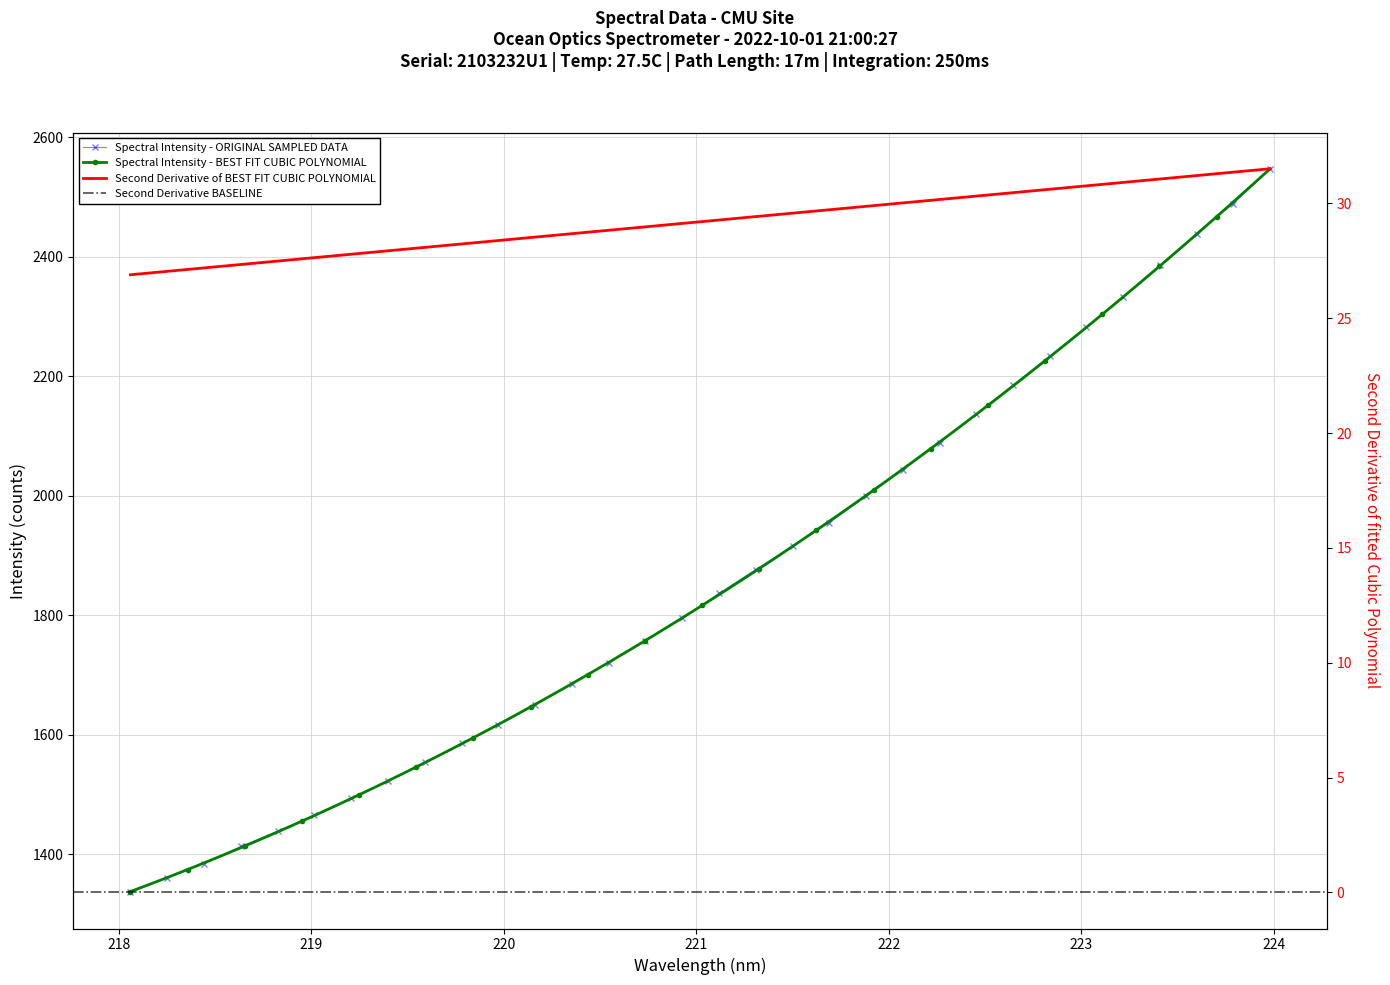

What is the smallest value displayed?

1336.1